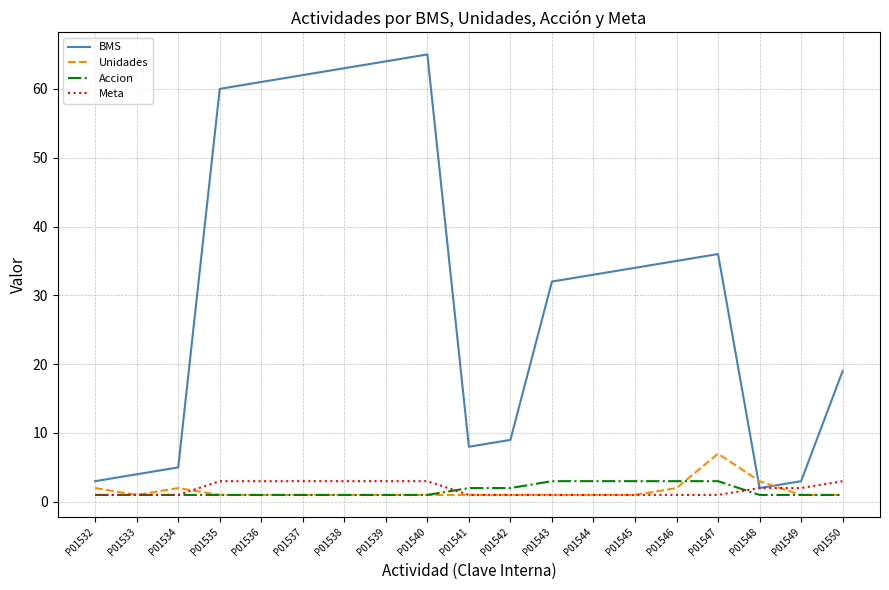

Which series has the widest spread of values?

BMS